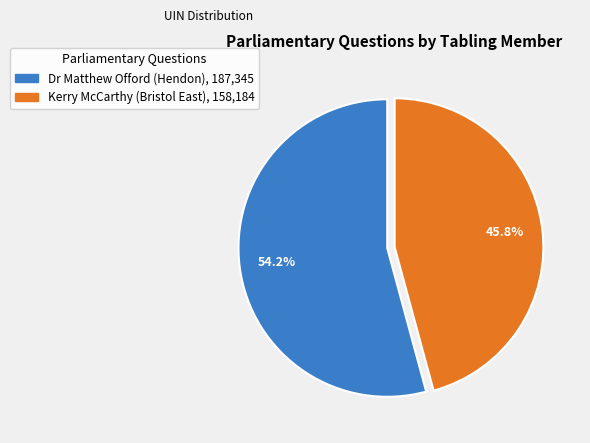

Rank the categories by value from lowest to highest.

Kerry McCarthy (Bristol East), Dr Matthew Offord (Hendon)